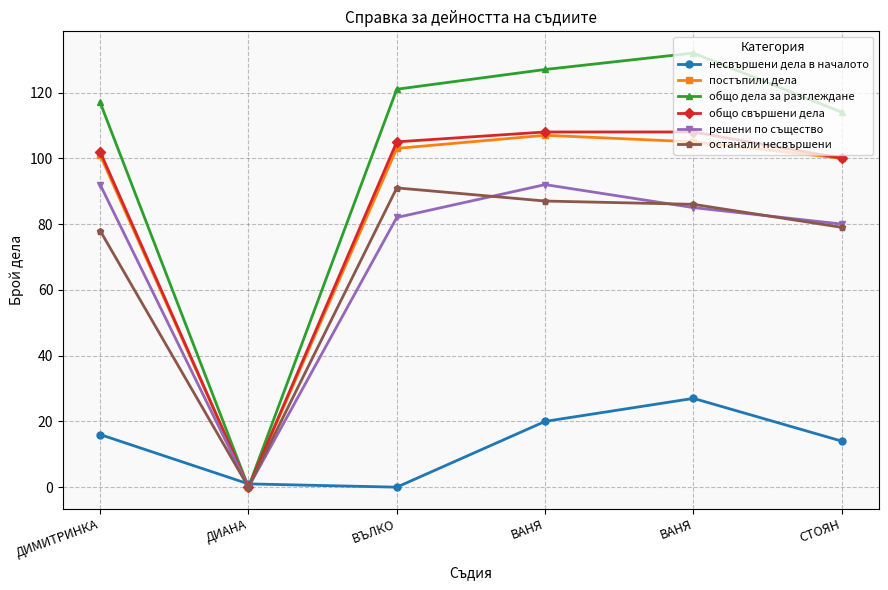

Which has a higher value, ВЪЛКО or ВАНЯ?

ВАНЯ